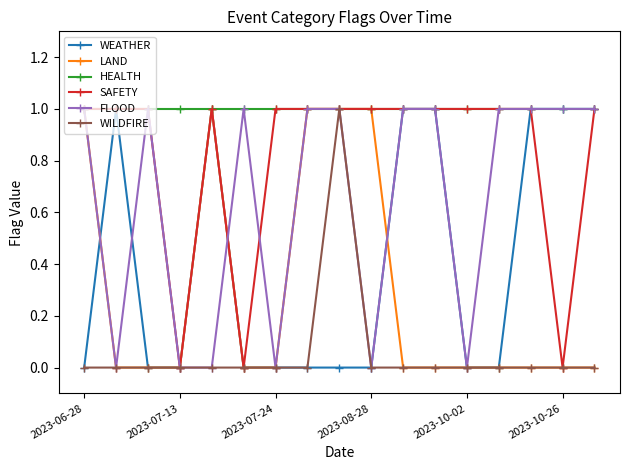

What is the value of the FLOOD point at the 16th from the left?

1